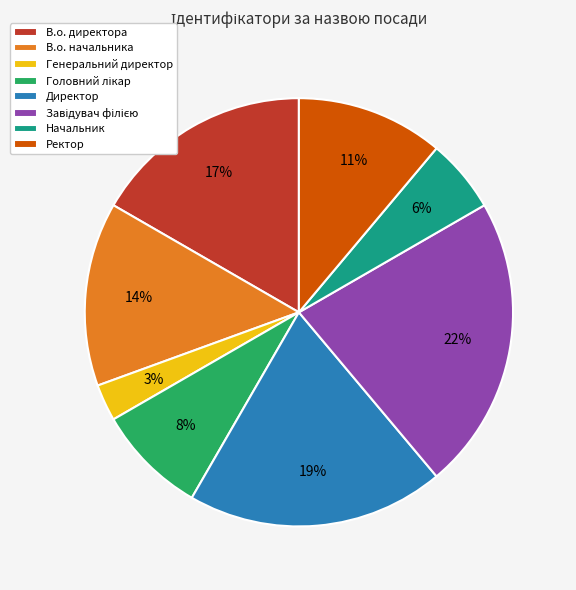

What percentage is the В.о. директора slice, to the nearest percent?

17%